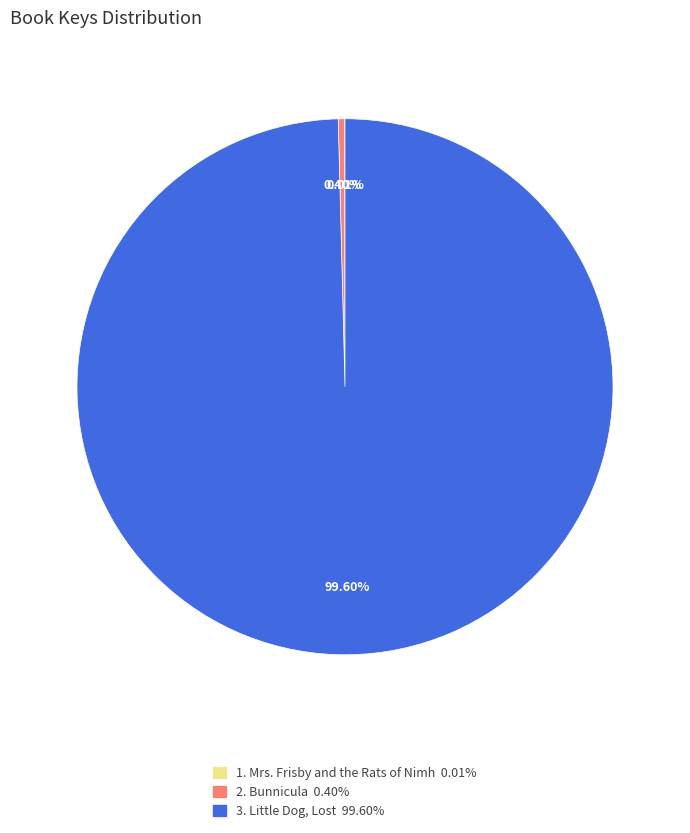

Does any single category account for the majority?

Yes